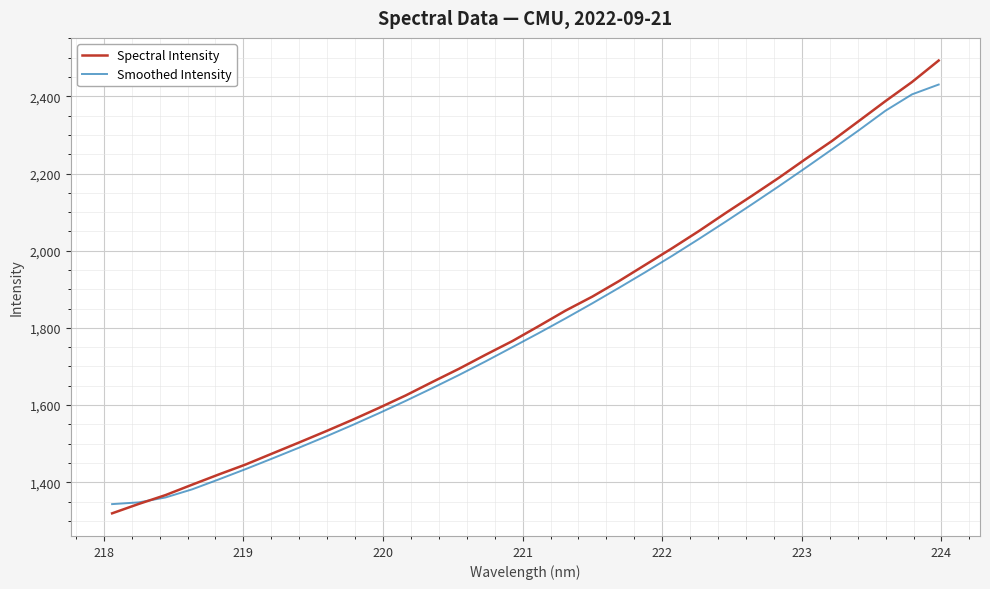

Rank the series by their maximum value, from lowest to highest.

Smoothed Intensity, Spectral Intensity